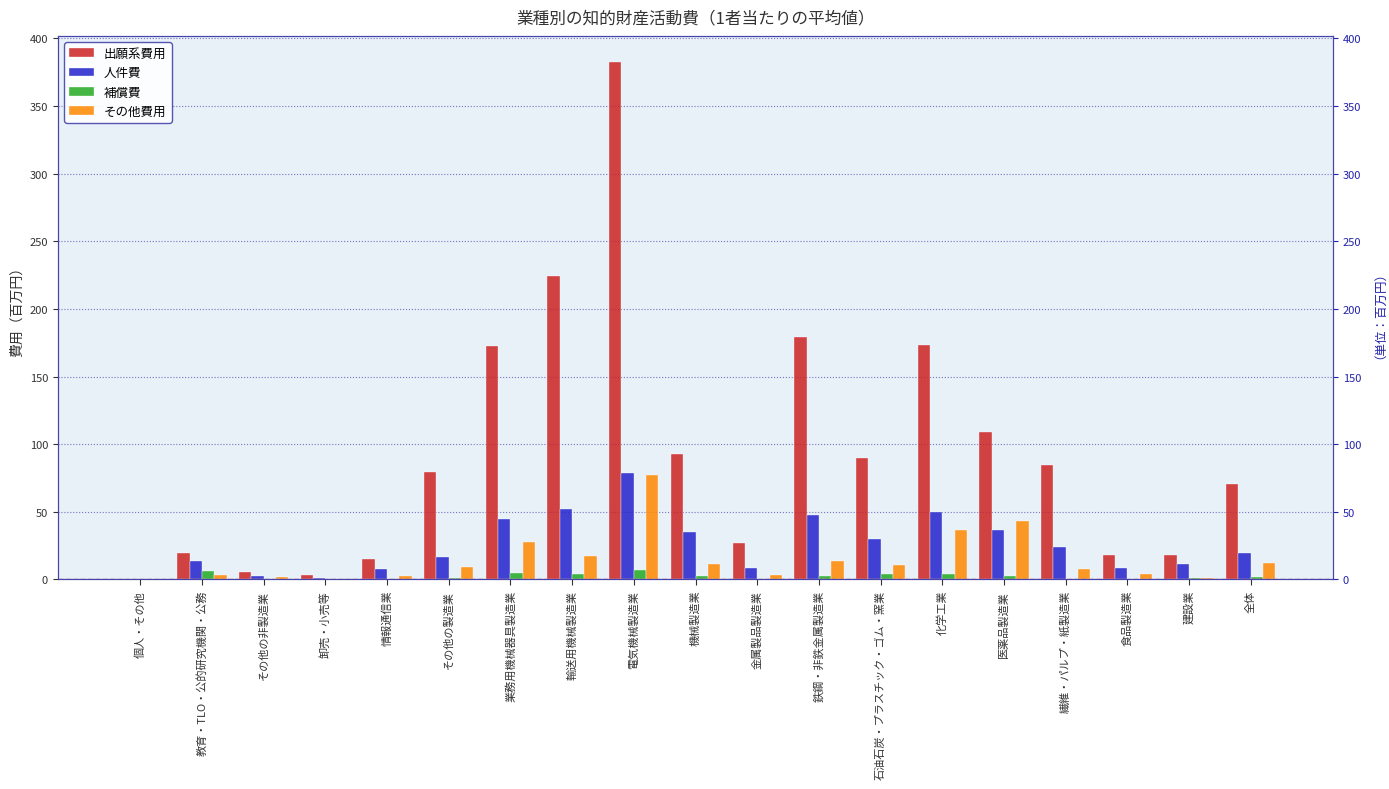

What is the difference between the highest and lowest values at 全体?

68.1